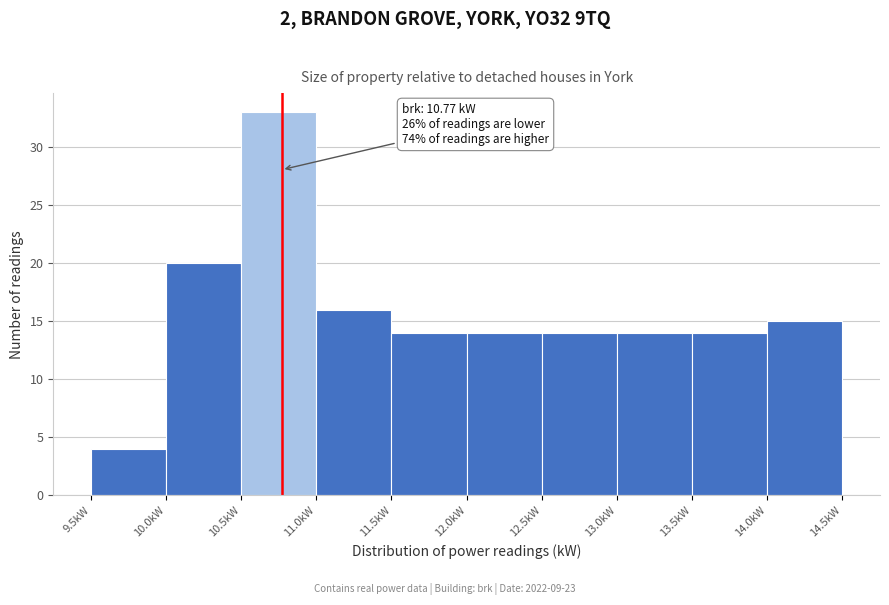

Which range on the x-axis has the tallest bar?

10.5 to 11.0